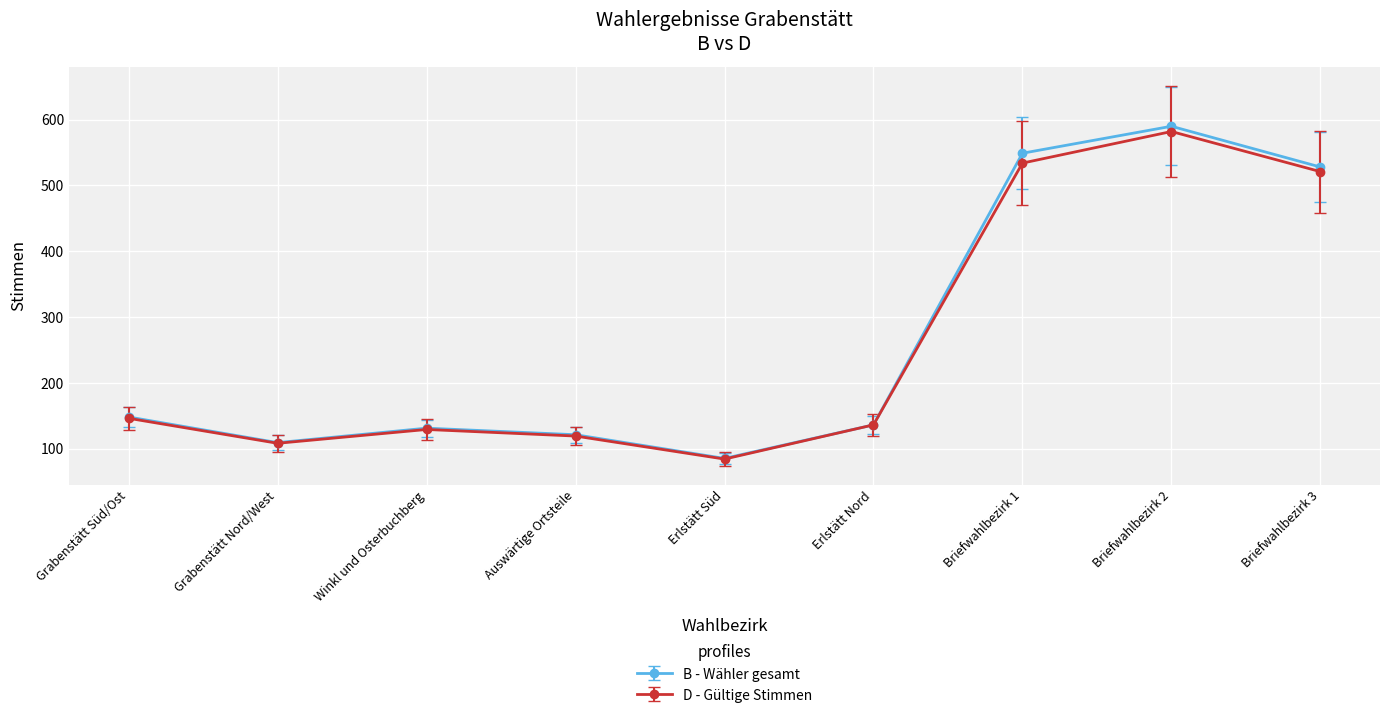

What is the minimum value shown in the chart?

84